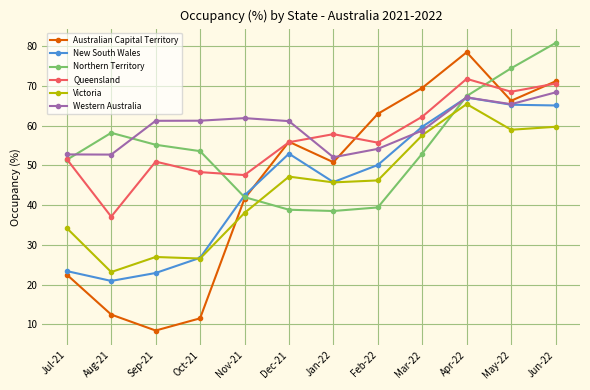

What is the sum of the Queensland values at May-22 and Jan-22?

126.4